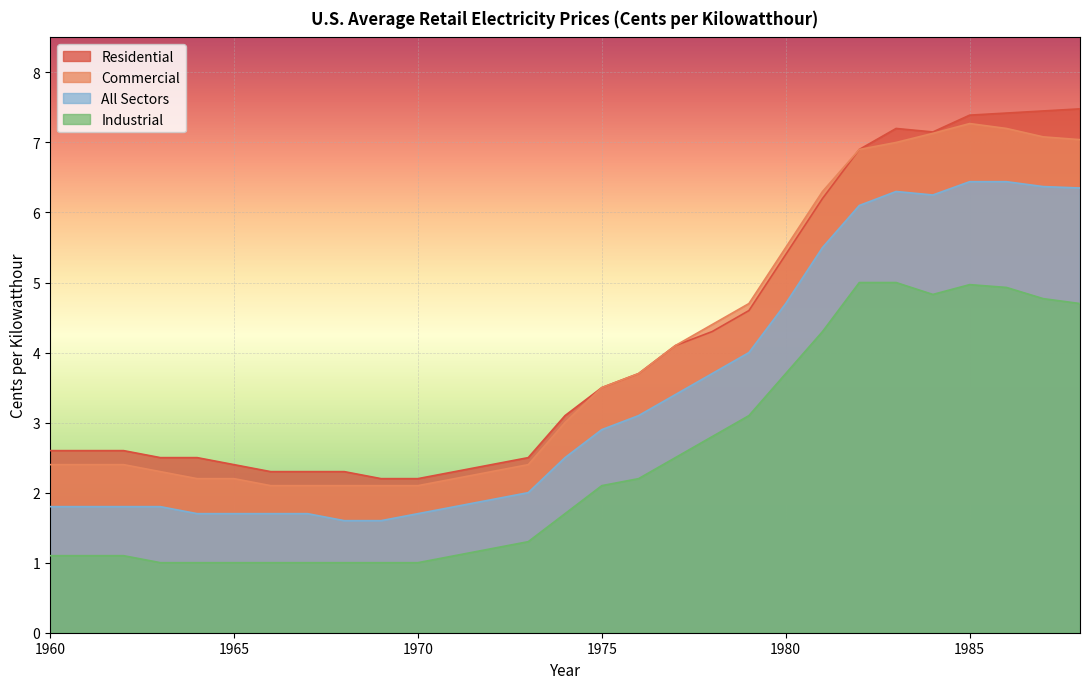

Which series changed the most between 1968 and 1969?

Residential